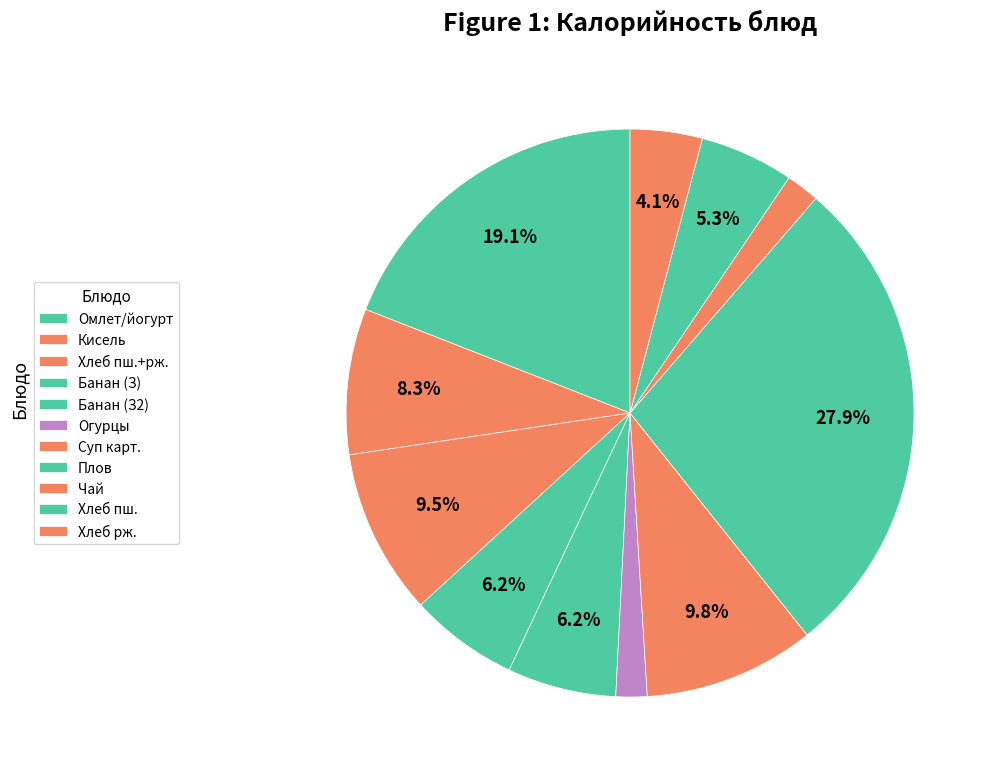

Rank the categories by value from highest to lowest.

Плов с курицей, Омлет натуральный, йогурт фруктовый, Суп картофельный на курином бульоне, Хлеб пшеничный, ржаной, Кисель, Фрукт (банан) - Завтрак, Фрукт (банан) - Завтрак 2, Хлеб пшеничный, Хлеб ржаной, Чай с сахаром, Овощи свежие (огурцы)